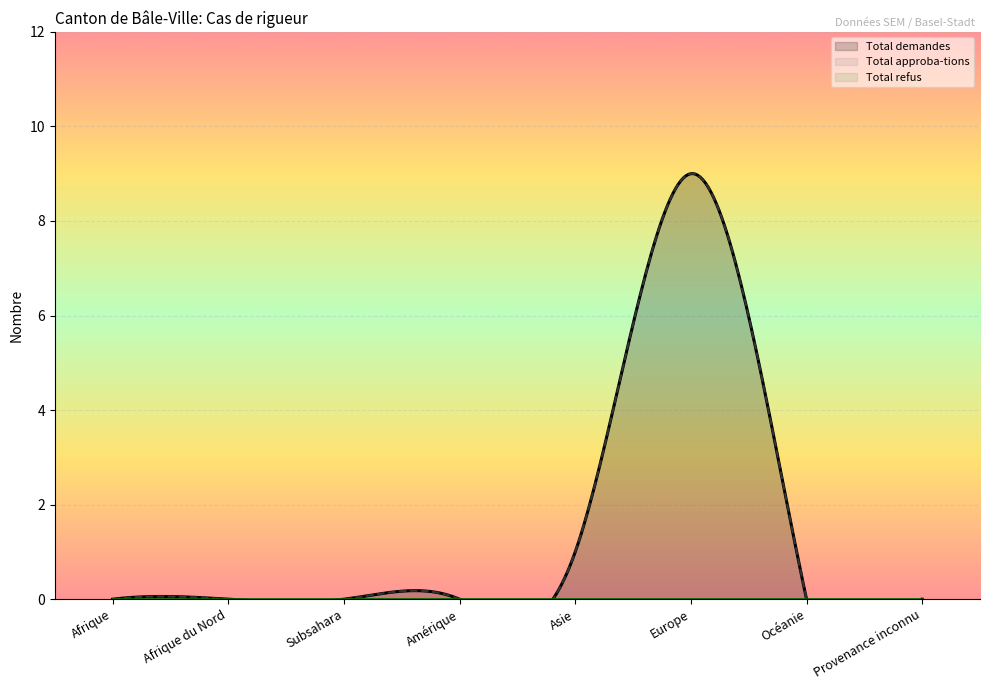

True or false: Approbations (rigueur) has a value of -3 at Océanie.

False